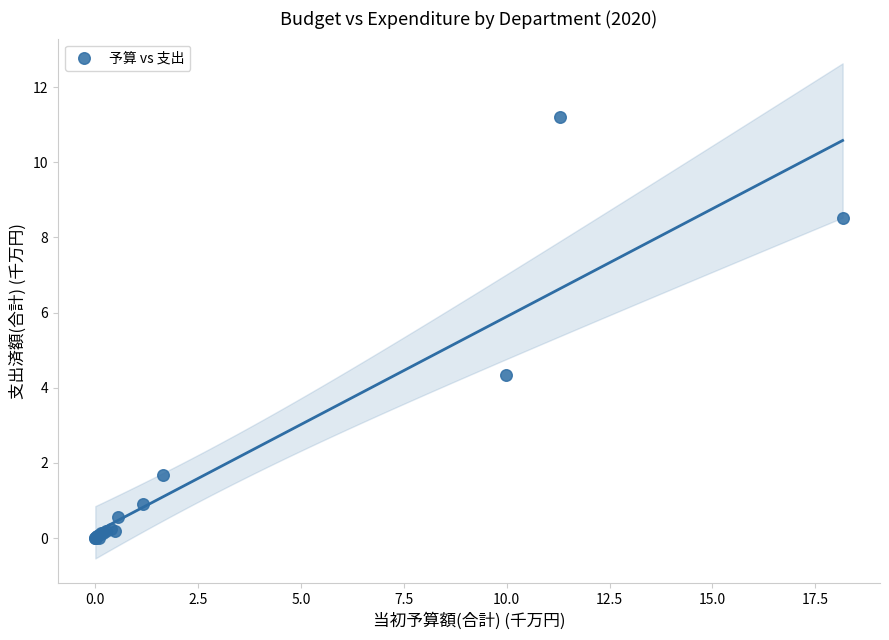

What Y value in the scatter plot is closest to 5?

4.4